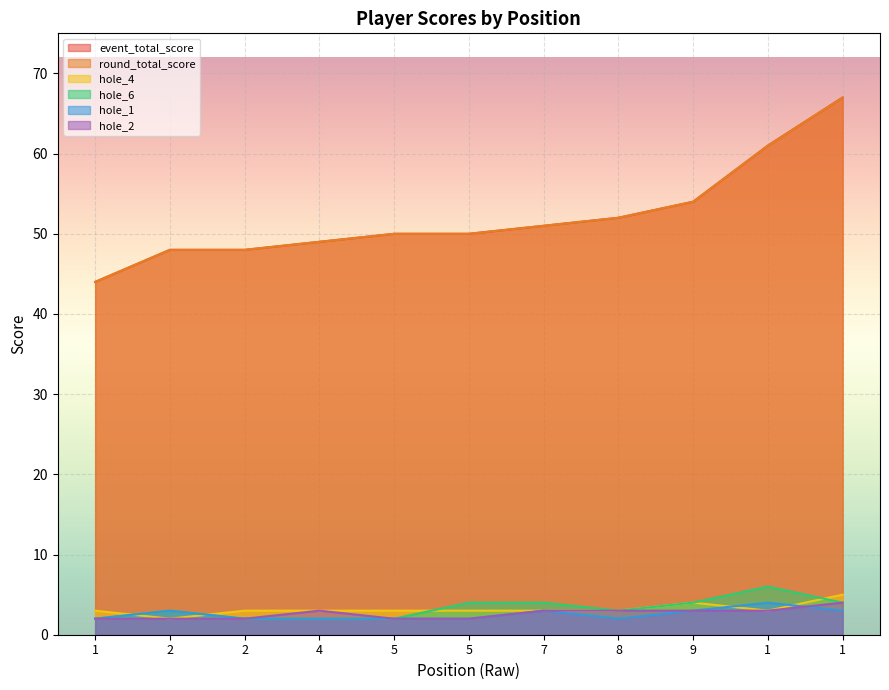

Does the chart display data point markers on the line(s)?

No